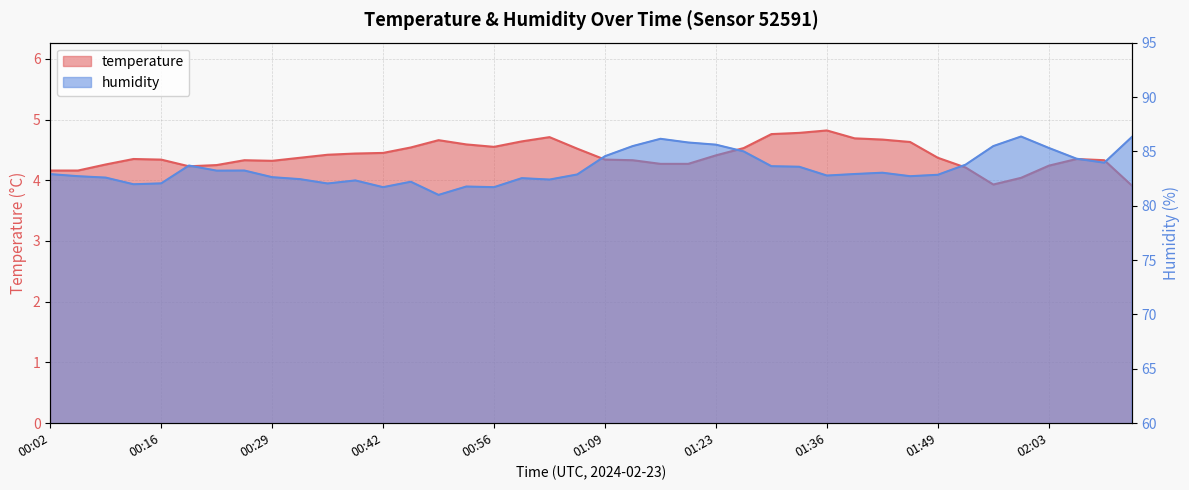

Does the chart have visible grid lines?

Yes